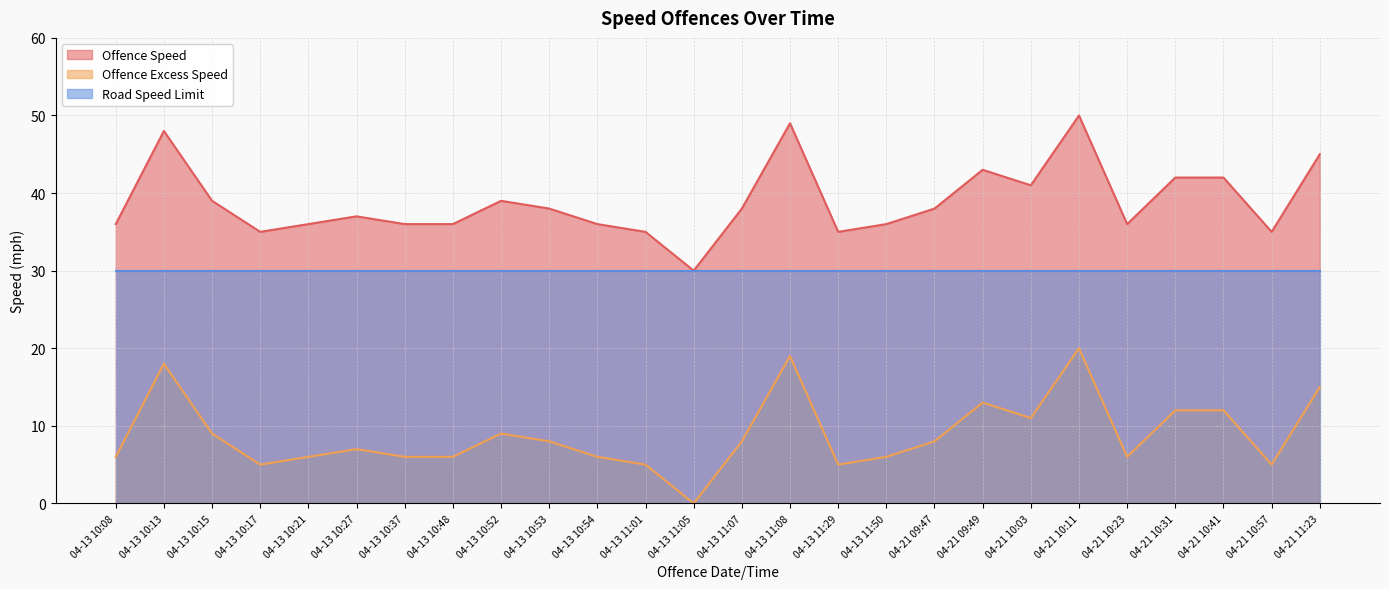

How many interior local valleys does the Offence Excess Speed series have?

6